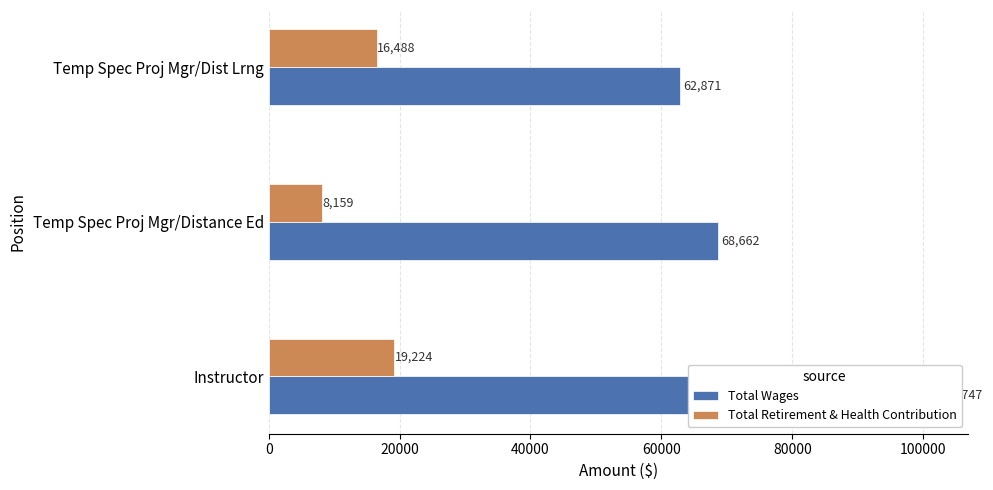

What is the difference between the maximum and minimum values in the Total Wages series?

38876